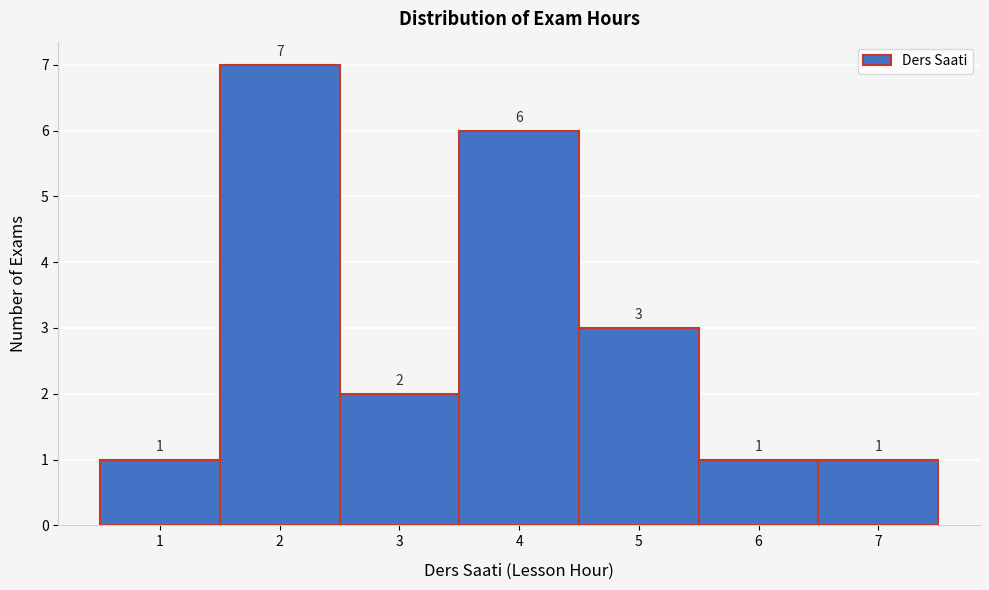

Which range on the x-axis has the tallest bar?

1.5 to 2.5